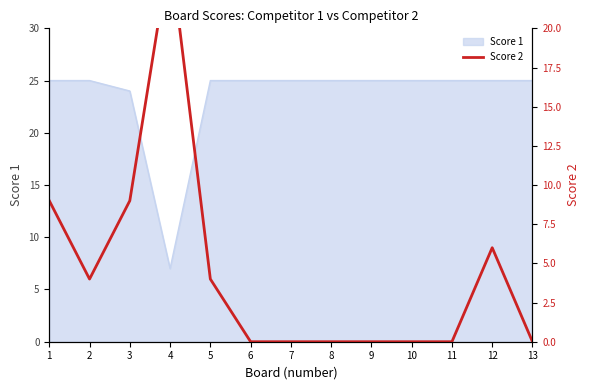

At which label is the value closest to 12?

1